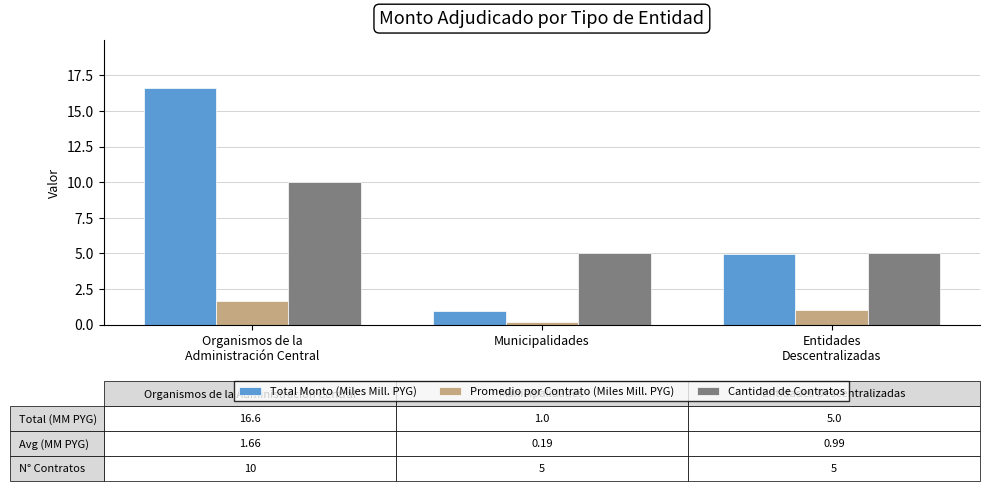

What is the label of the 1st bar from the left?

Organismos de la
Administración Central